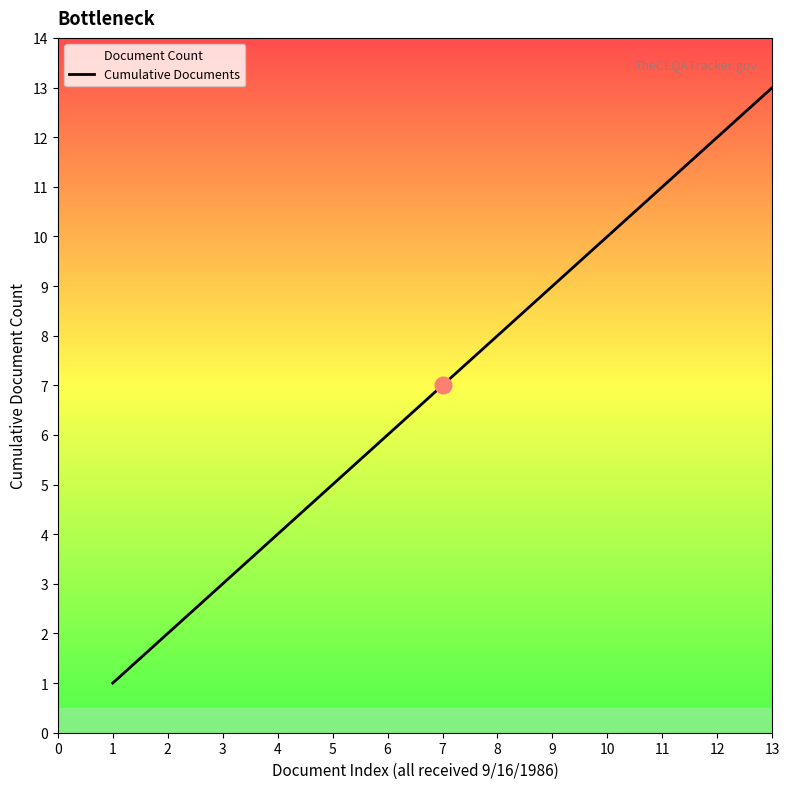

What is the greatest value displayed?

13